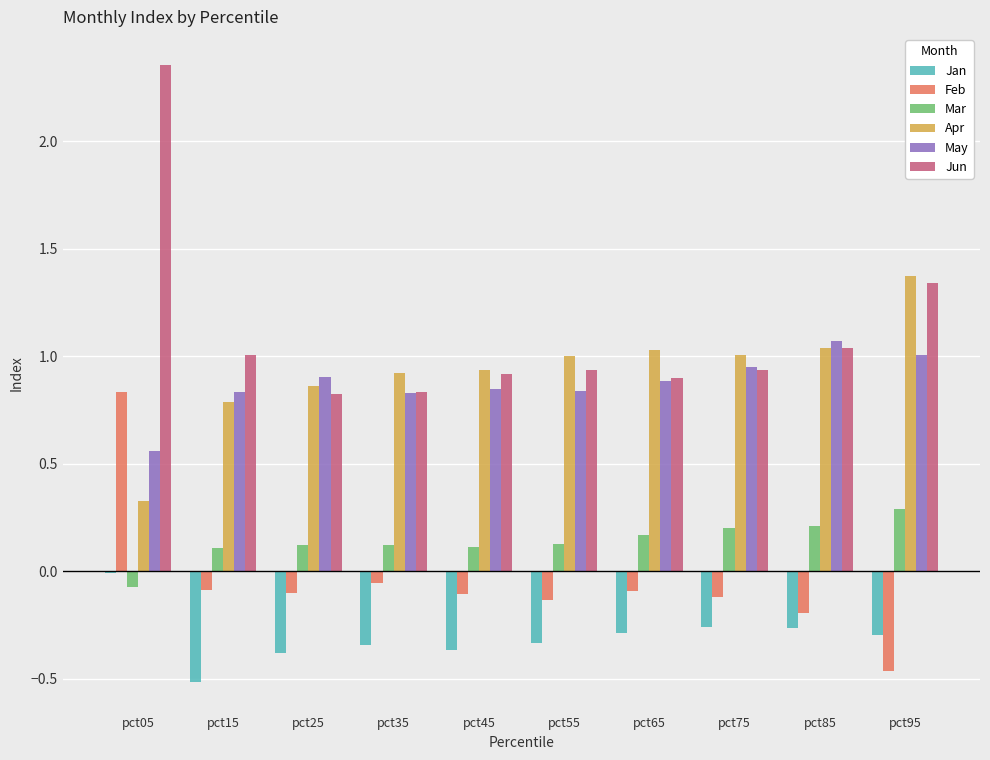

What are all the series names shown in the legend?

Jan, Feb, Mar, Apr, May, Jun